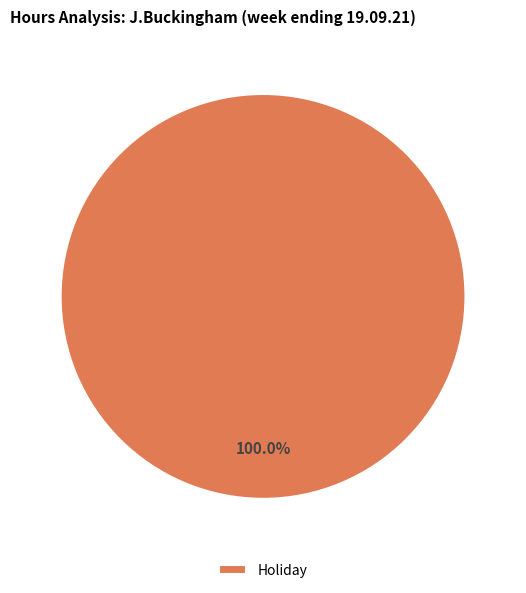

Which slice represents more than half of the pie?

Holiday